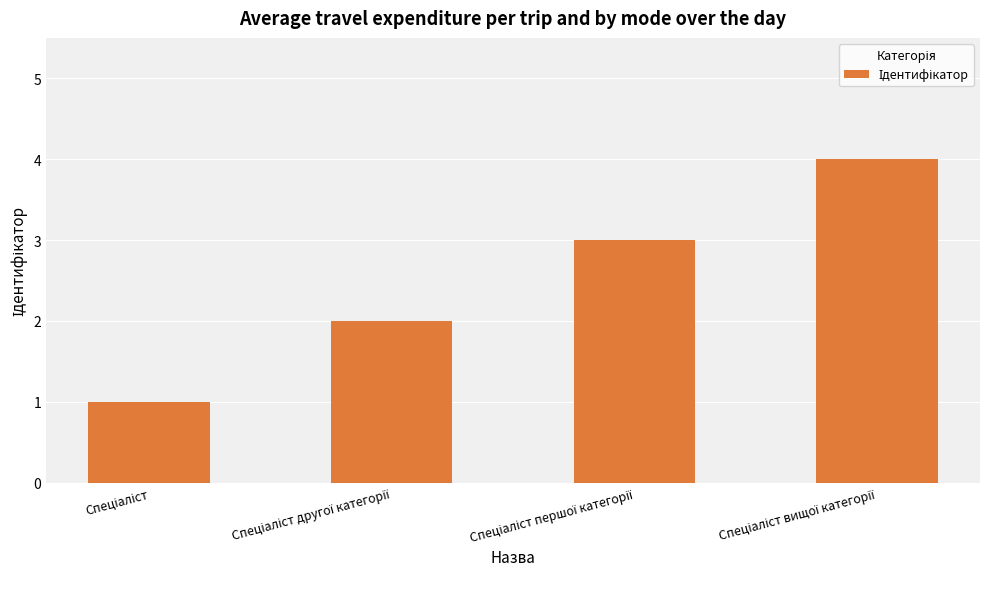

How many series are shown in this chart?

1